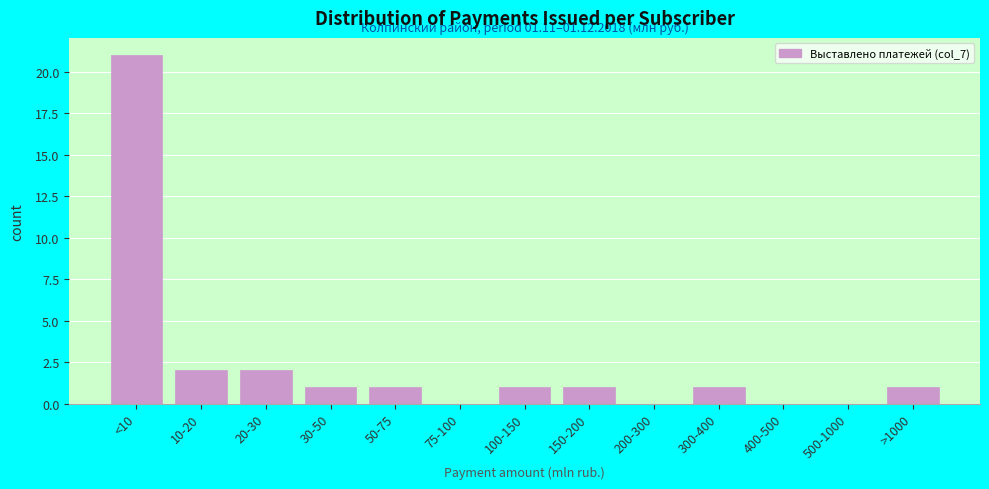

Reading left to right, transcribe all the data shown in this chart.

<10=21	10-20=2	20-30=2	30-50=1	50-75=1	75-100=0	100-150=1	150-200=1	200-300=0	300-400=1	400-500=0	500-1000=0	>1000=1